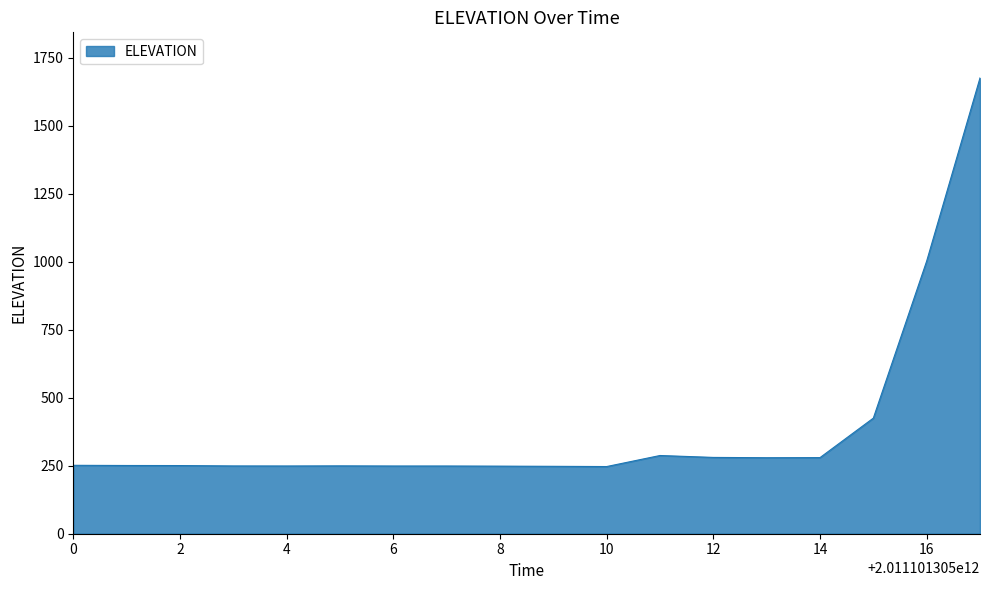

True or false: the data has more than 0 interior local peaks.

True